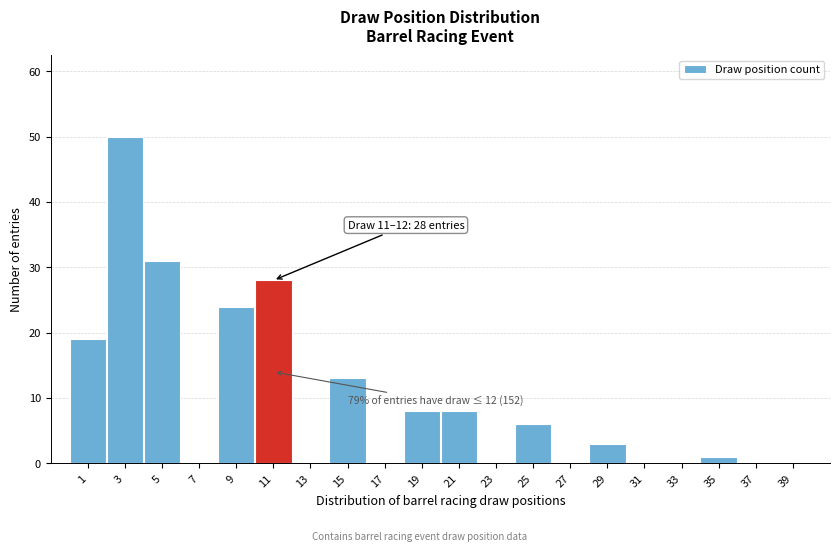

Reading right to left, extract all data points from this chart.

39=0	37=0	35=1	33=0	31=0	29=3	27=0	25=6	23=0	21=8	19=8	17=0	15=13	13=0	11=28	9=24	7=0	5=31	3=50	1=19